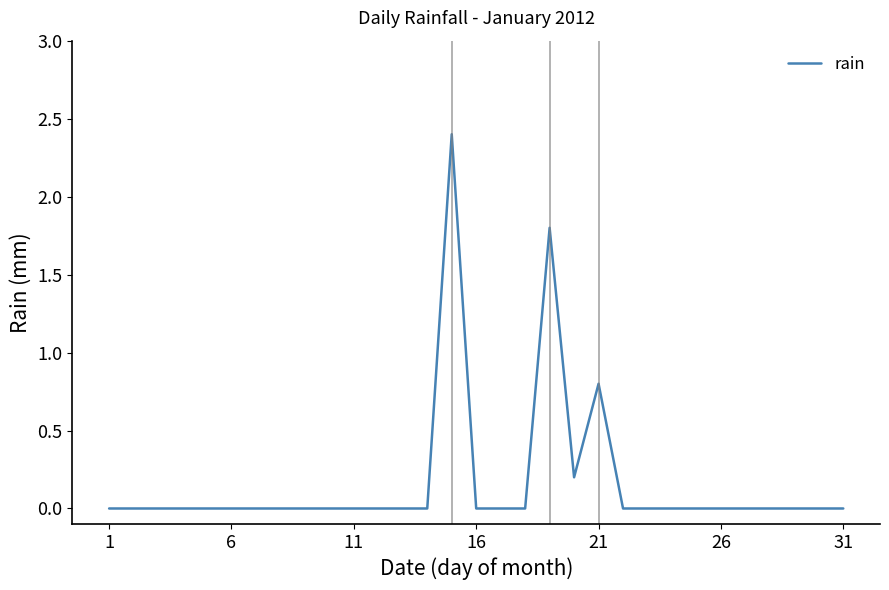

What is the greatest value displayed?

2.4